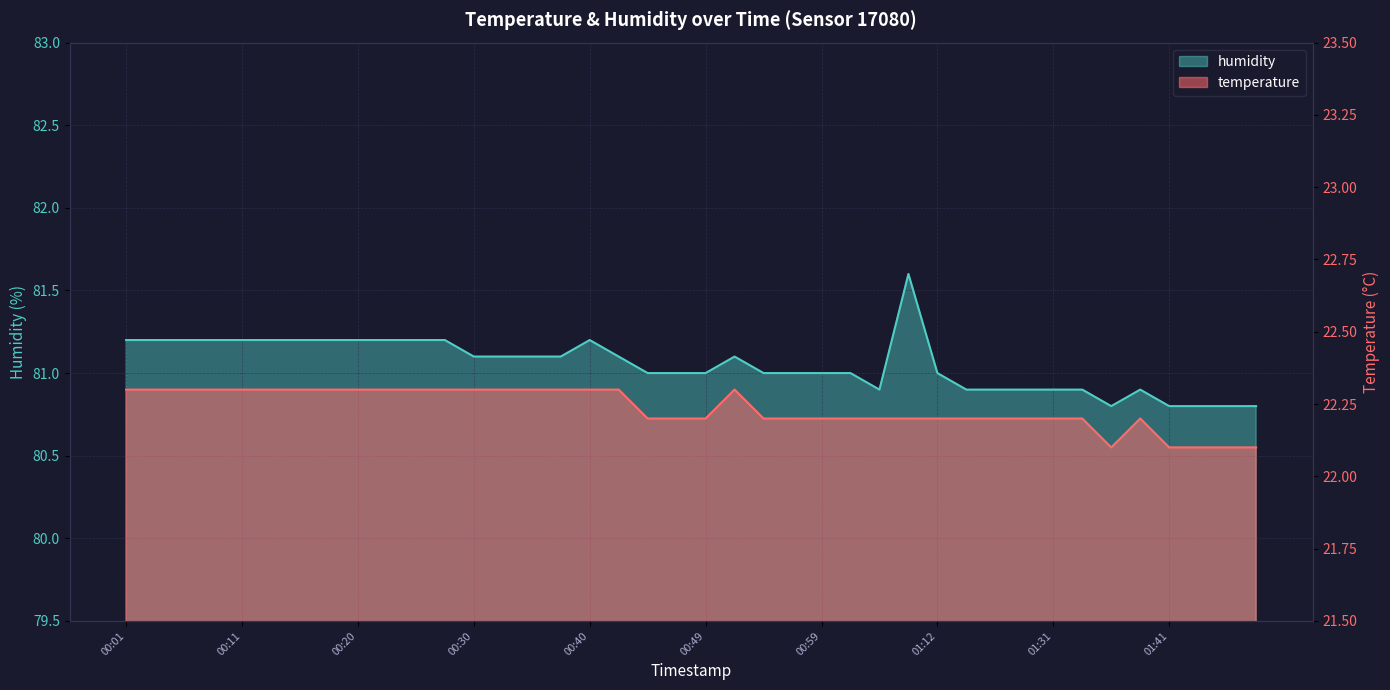

At which category does temperature reach its first local valley?

01:36